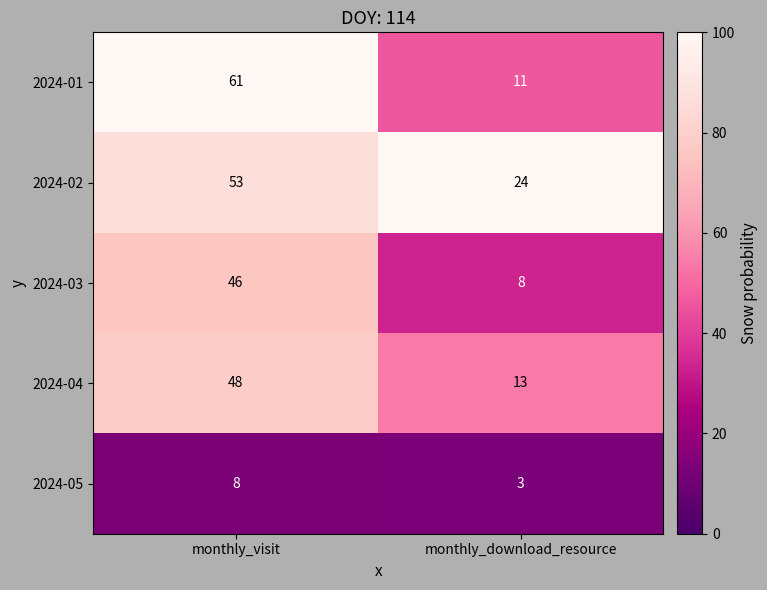

How many categories are shown in the chart?

2